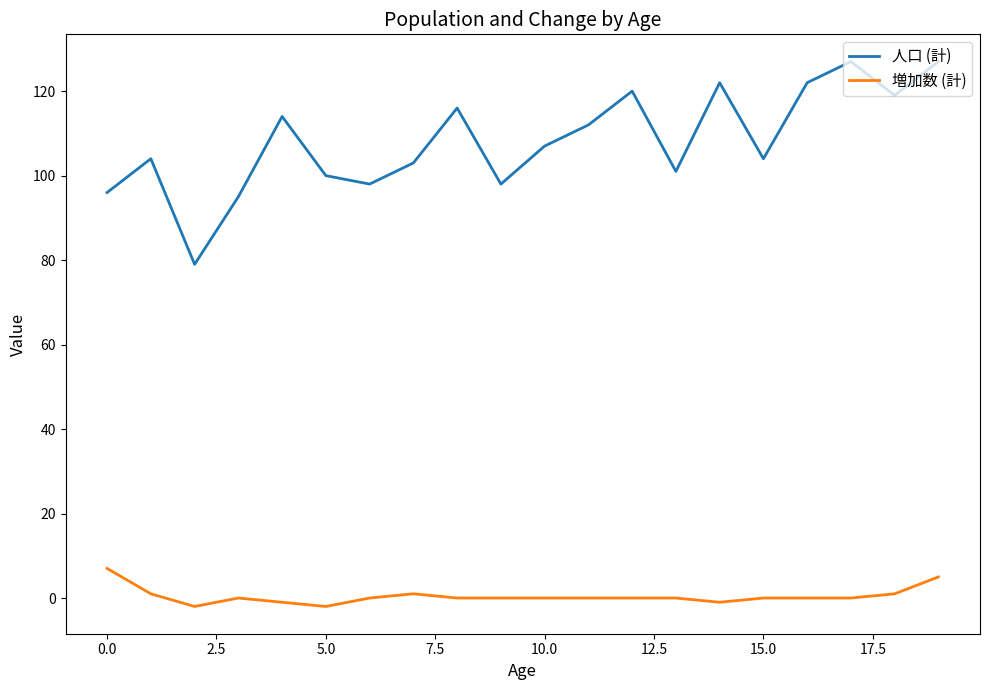

Which series has the widest spread of values?

人口 (計)